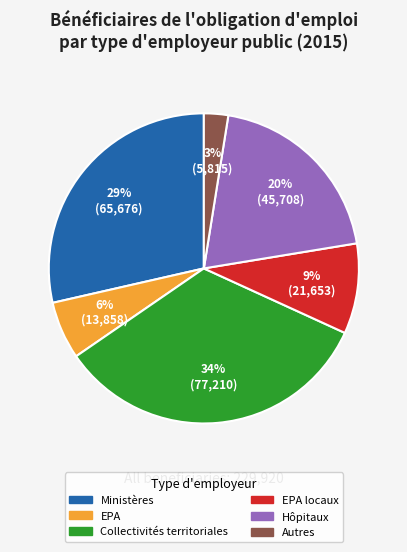

Count the number of slices in the pie.

6